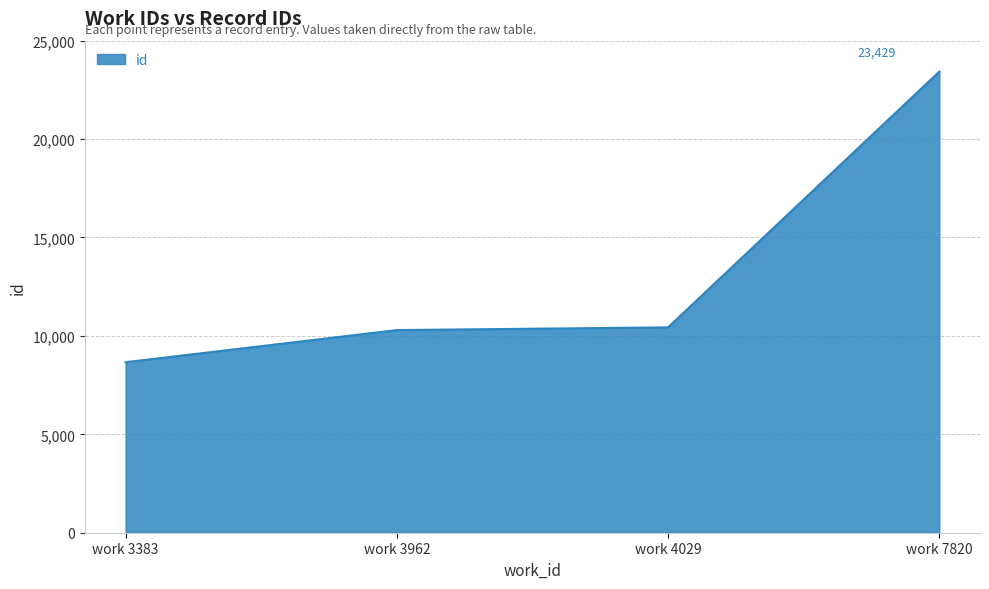

Reading left to right, what are all the values shown in this chart?

work 3383=8663	work 3962=10295	work 4029=10434	work 7820=23429